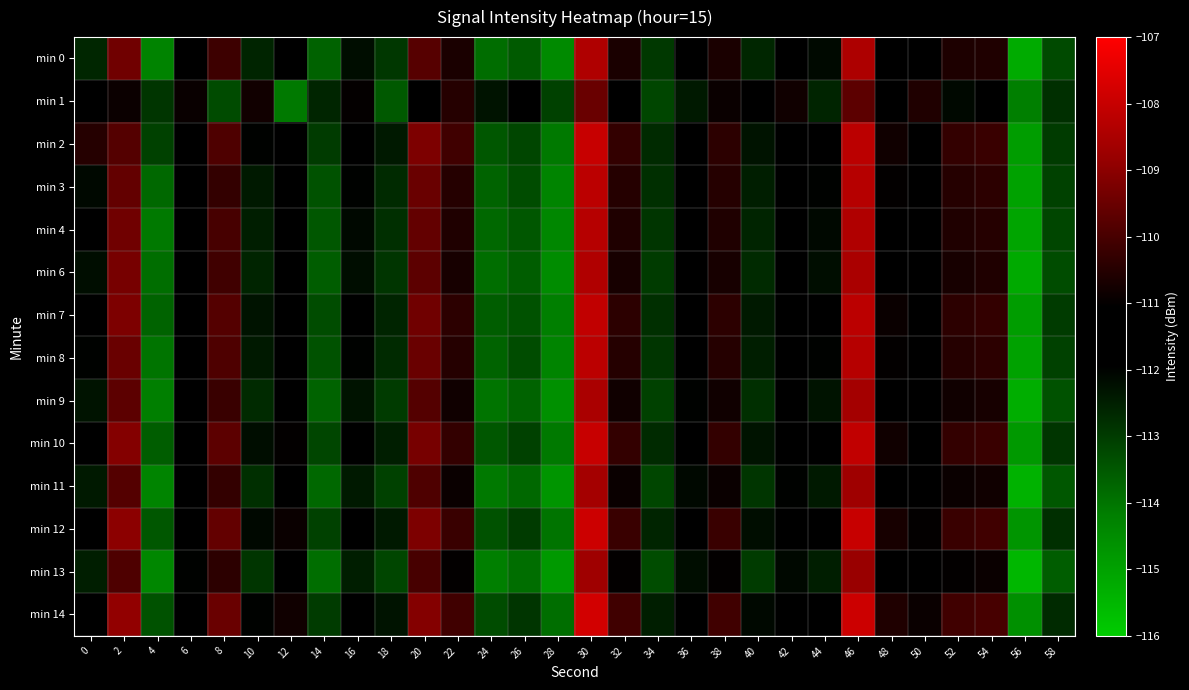

At how many categories does at least one series exceed -110?

5